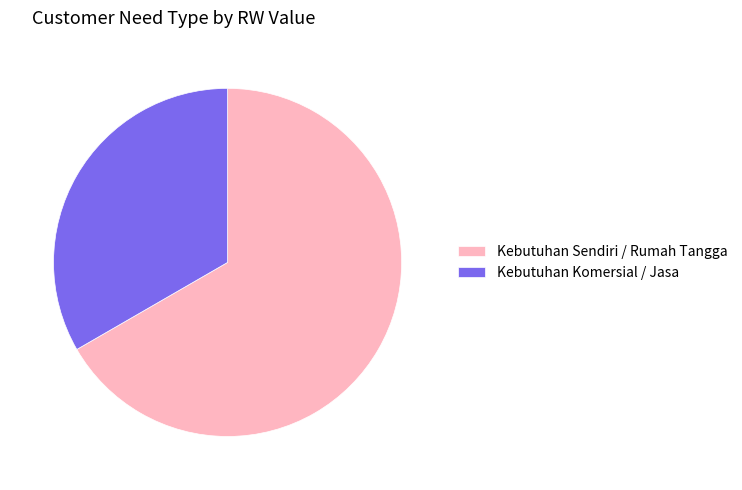

Is Kebutuhan Komersial / Jasa the majority of the pie?

No